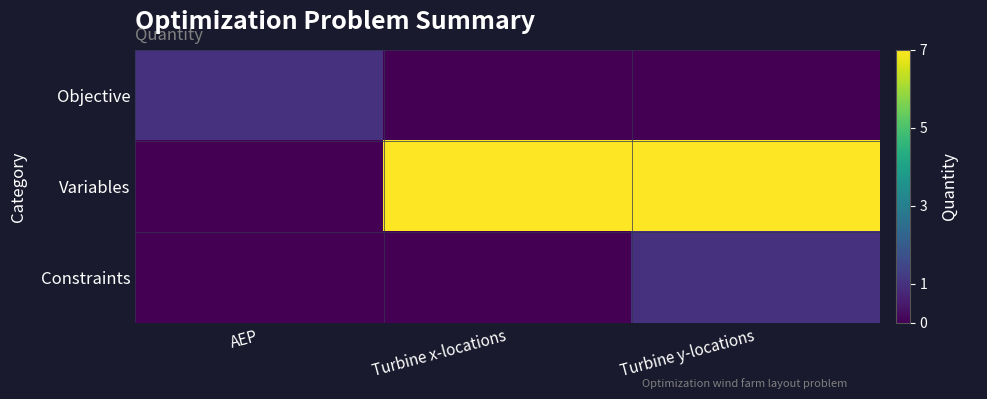

Between AEP and Turbine y-locations, which is larger?

AEP